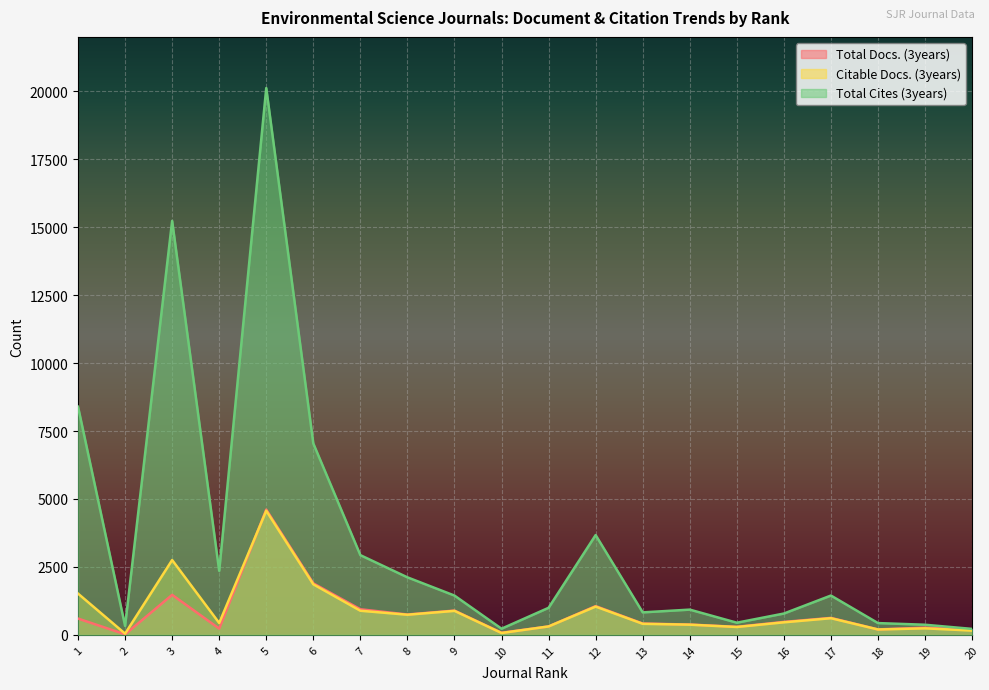

What is the value of the Total Docs. (3years) point at the 8th from the left?

750